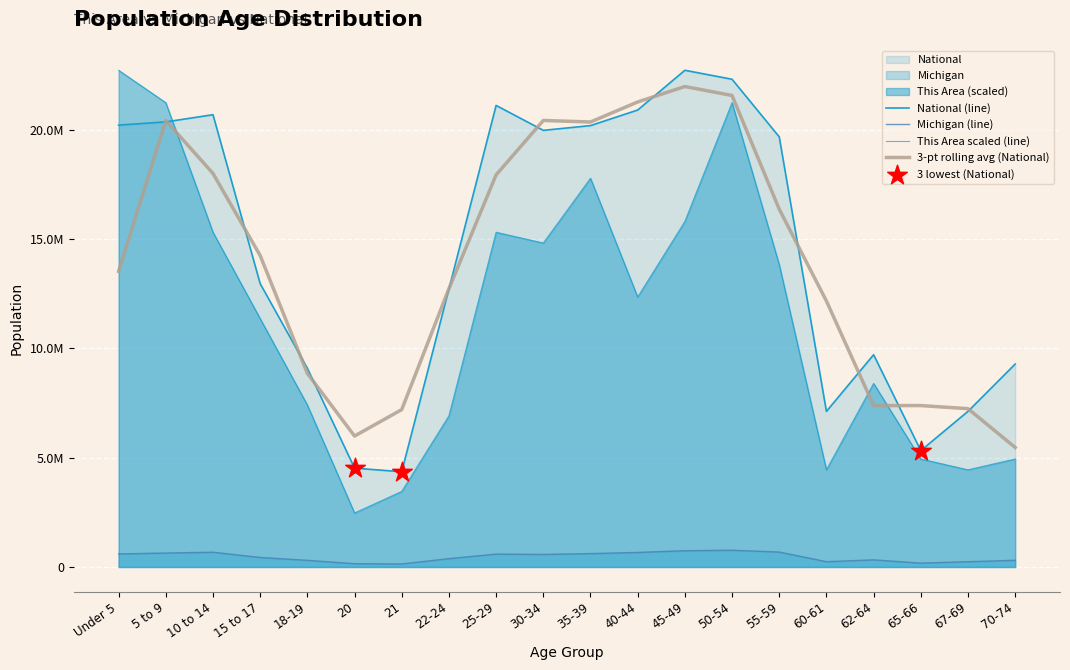

What is the total value across all series at 5 to 9?

42214036.9